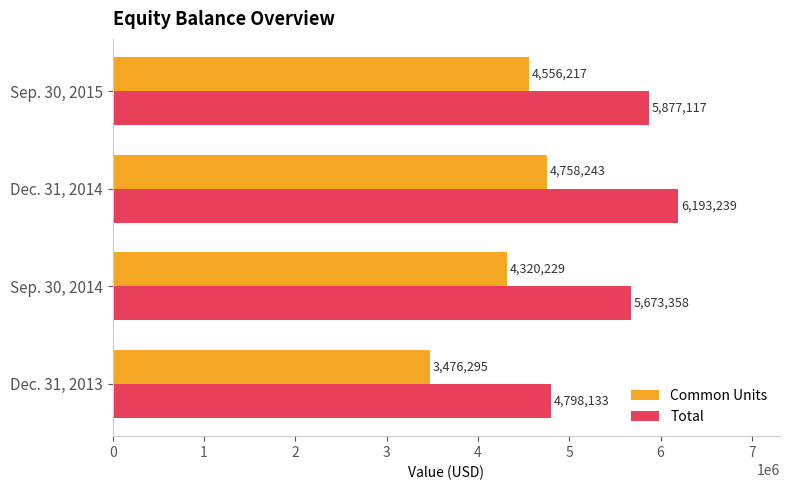

How many Common Units values are between 4320229 and 4758243?

3